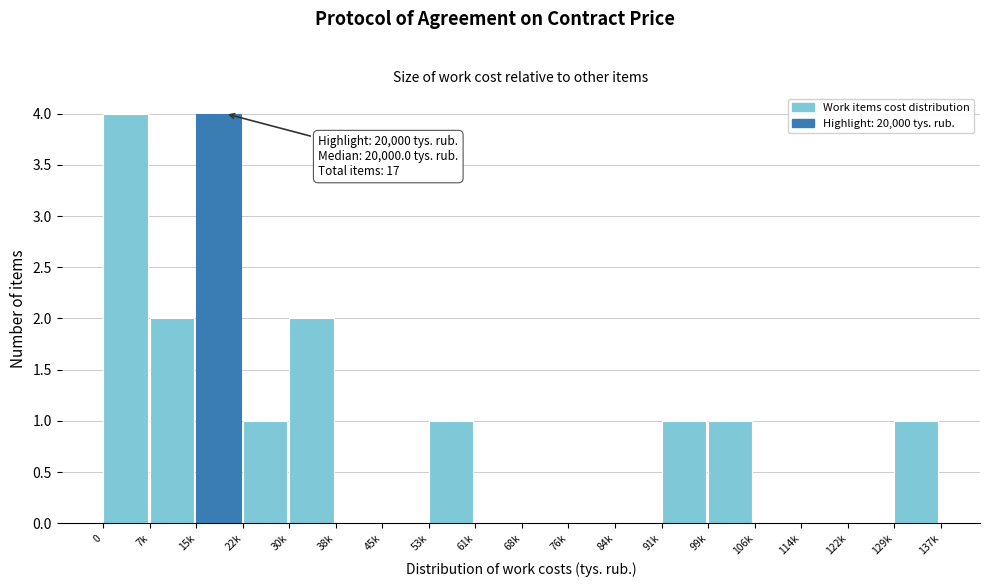

Reading right to left, transcribe all the data shown in this chart.

129k=1	122k=0	114k=0	106k=0	99k=1	91k=1	84k=0	76k=0	68k=0	61k=0	53k=1	45k=0	38k=0	30k=2	22k=1	15k=4	7k=2	0=4